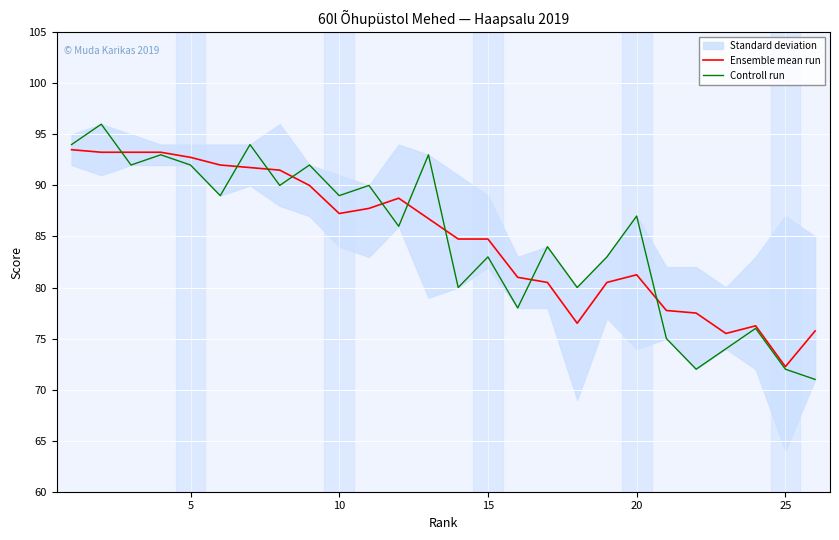

Reading right to left, transcribe all the data shown in this chart.

Ensemble mean run: 75.8	72.2	76.2	75.5	77.5	77.8	81.2	80.5	76.5	80.5	81.0	84.8	84.8	86.8	88.8	87.8	87.2	90.0	91.5	91.8	92.0	92.8	93.2	93.2	93.2	93.5
Controll run: 71.0	72.0	76.0	74.0	72.0	75.0	87.0	83.0	80.0	84.0	78.0	83.0	80.0	93.0	86.0	90.0	89.0	92.0	90.0	94.0	89.0	92.0	93.0	92.0	96.0	94.0